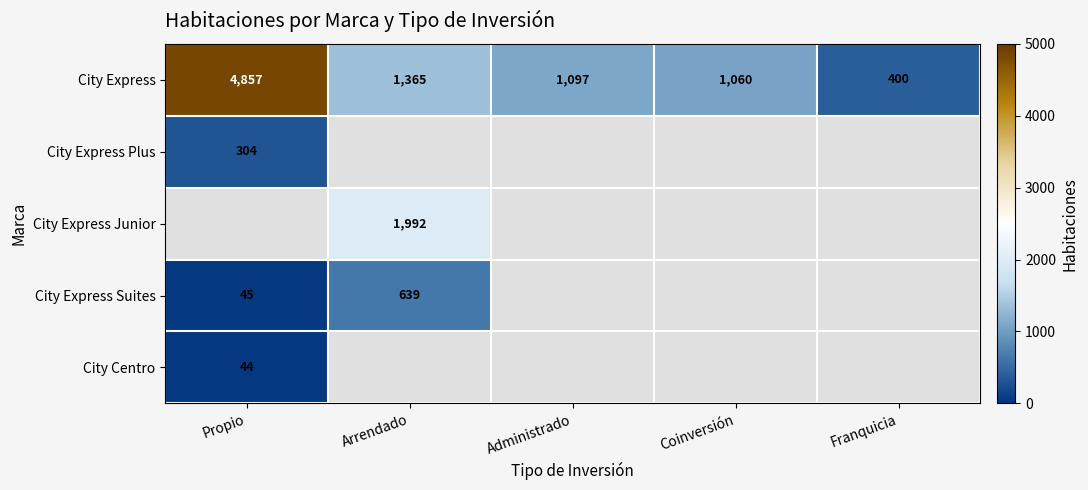

At which label does City Express first exceed 1097?

Propio